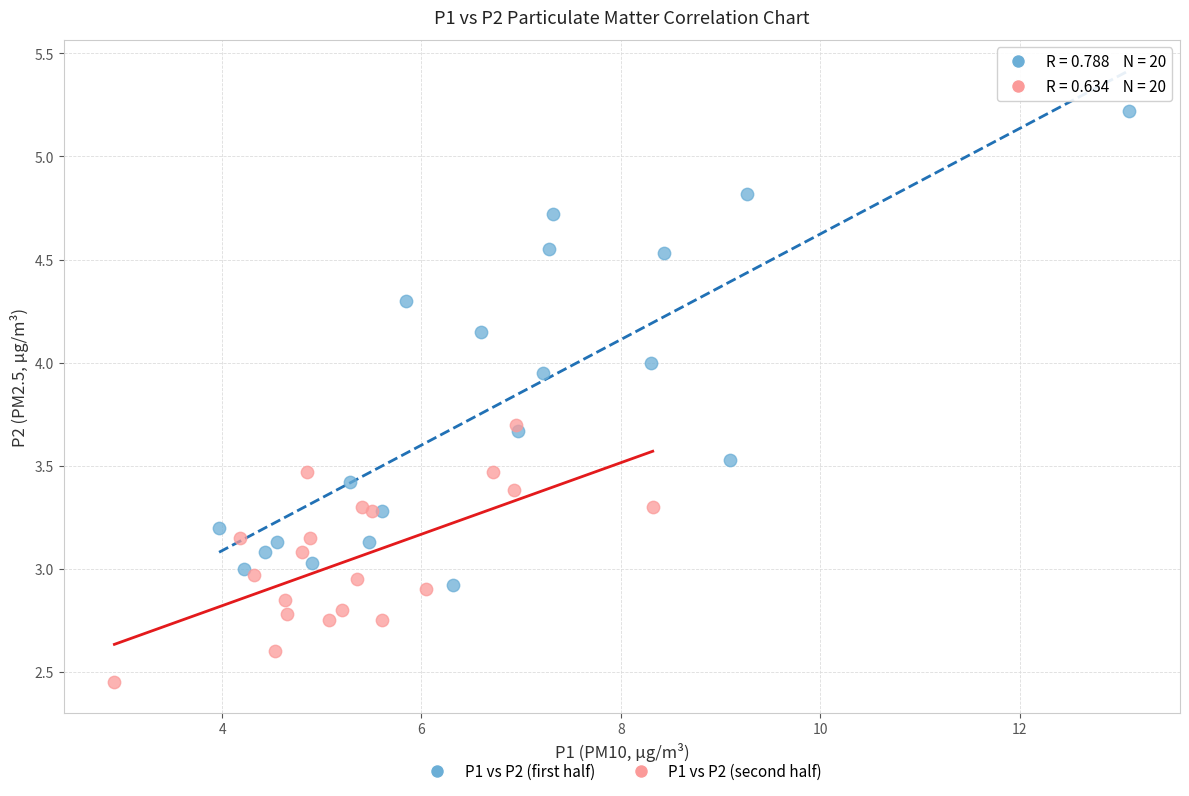

What are all the series names shown in the legend?

P1 vs P2 (first half), P1 vs P2 (second half)